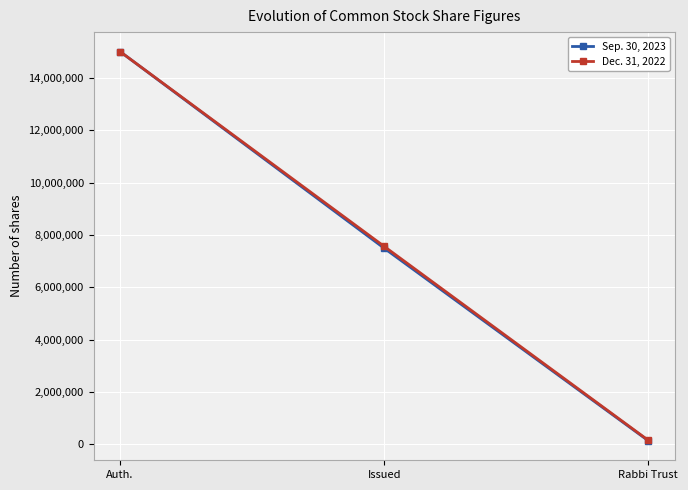

What is the label of the 3rd point from the right?

Auth.